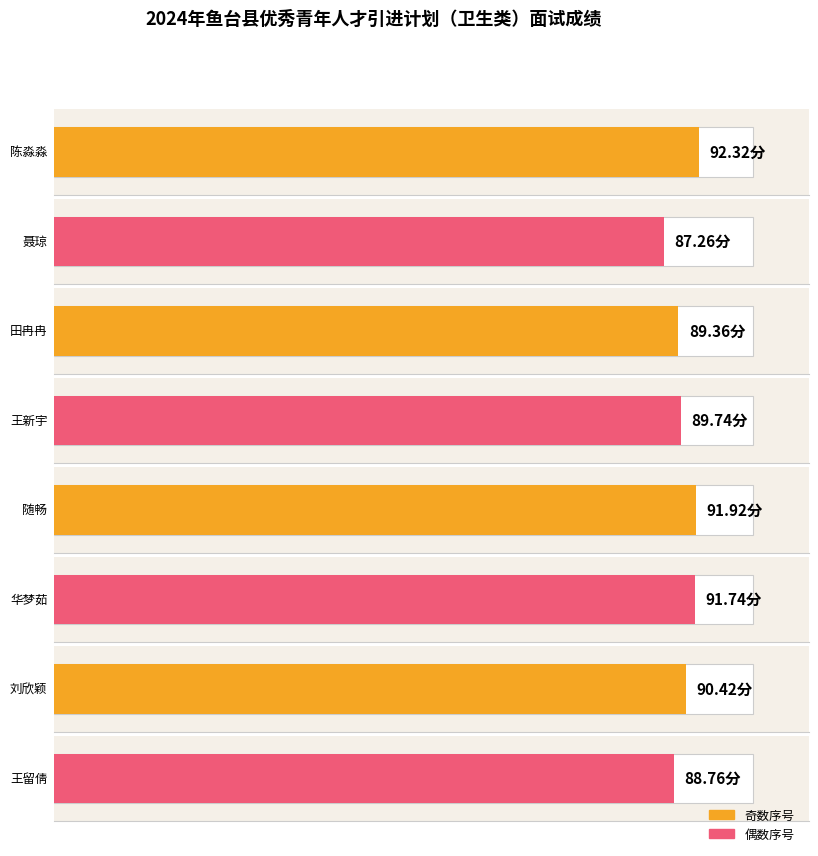

What is the change in value from 聂琼 to 王新宇?

+2.5